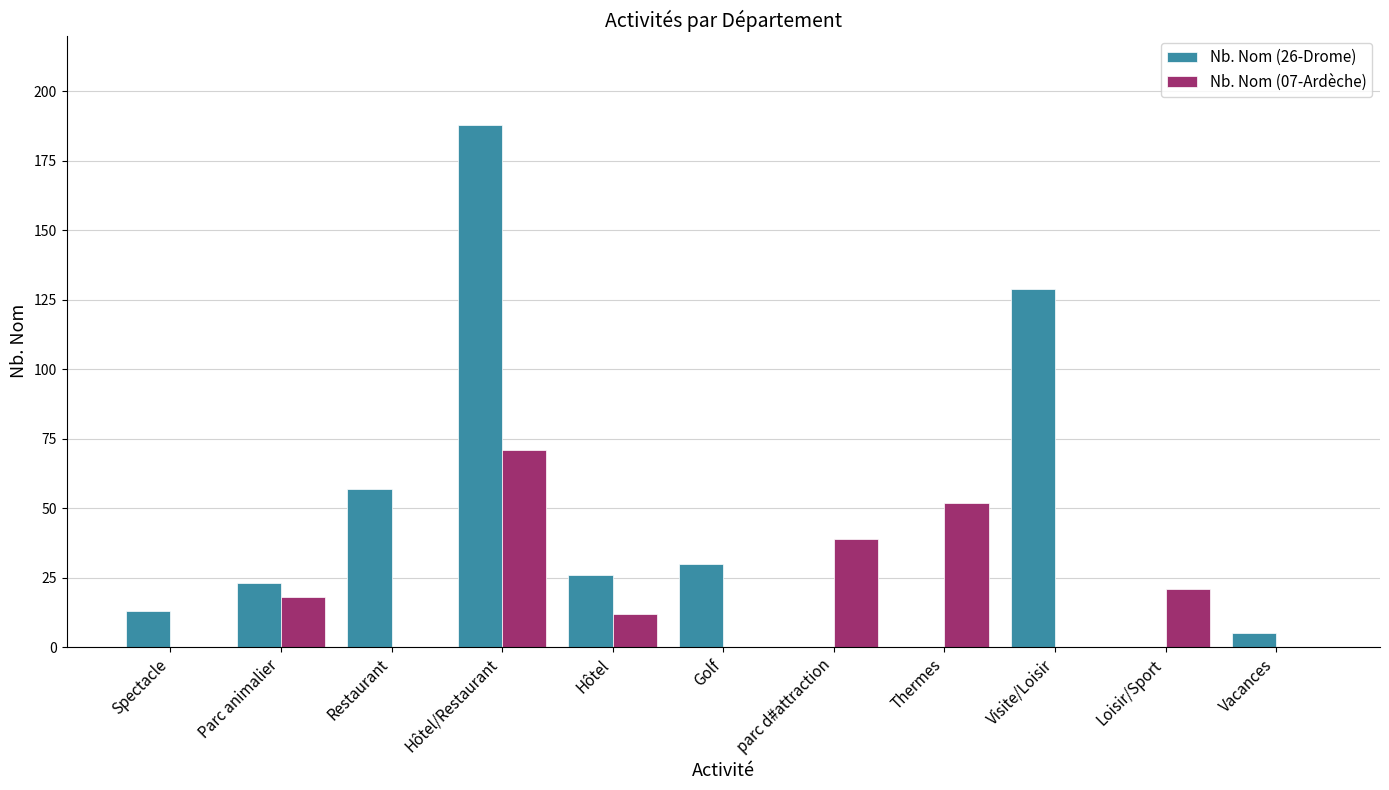

Count the Nb. Nom (07-Ardèche) values in the range 0 to 39.

9